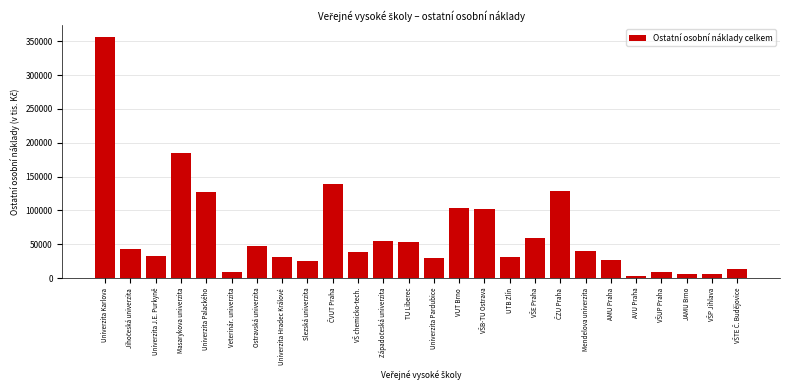

The value at UTB Zlín is 50429.8. True or false?

False